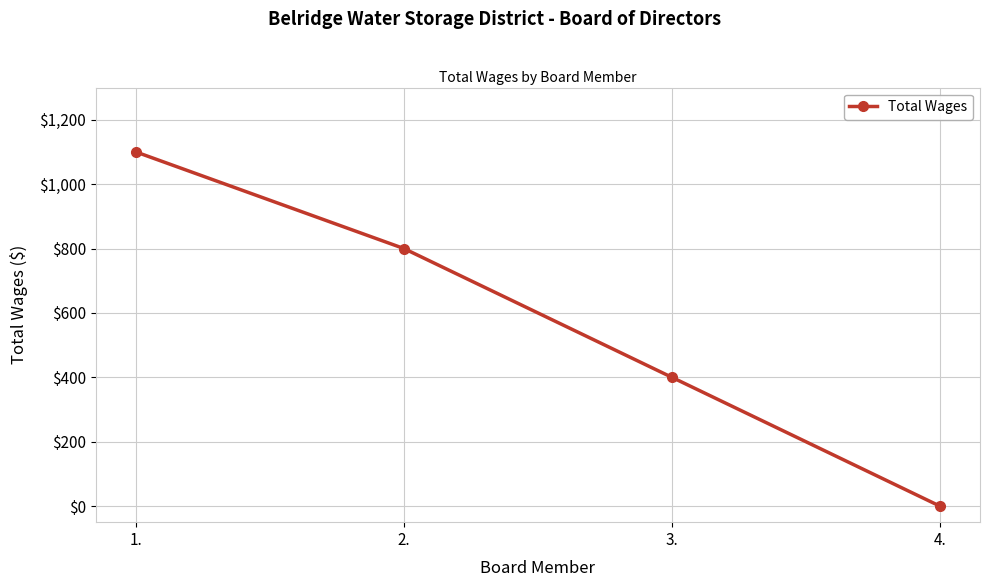

True or false: the data shows 400 at 3..

True